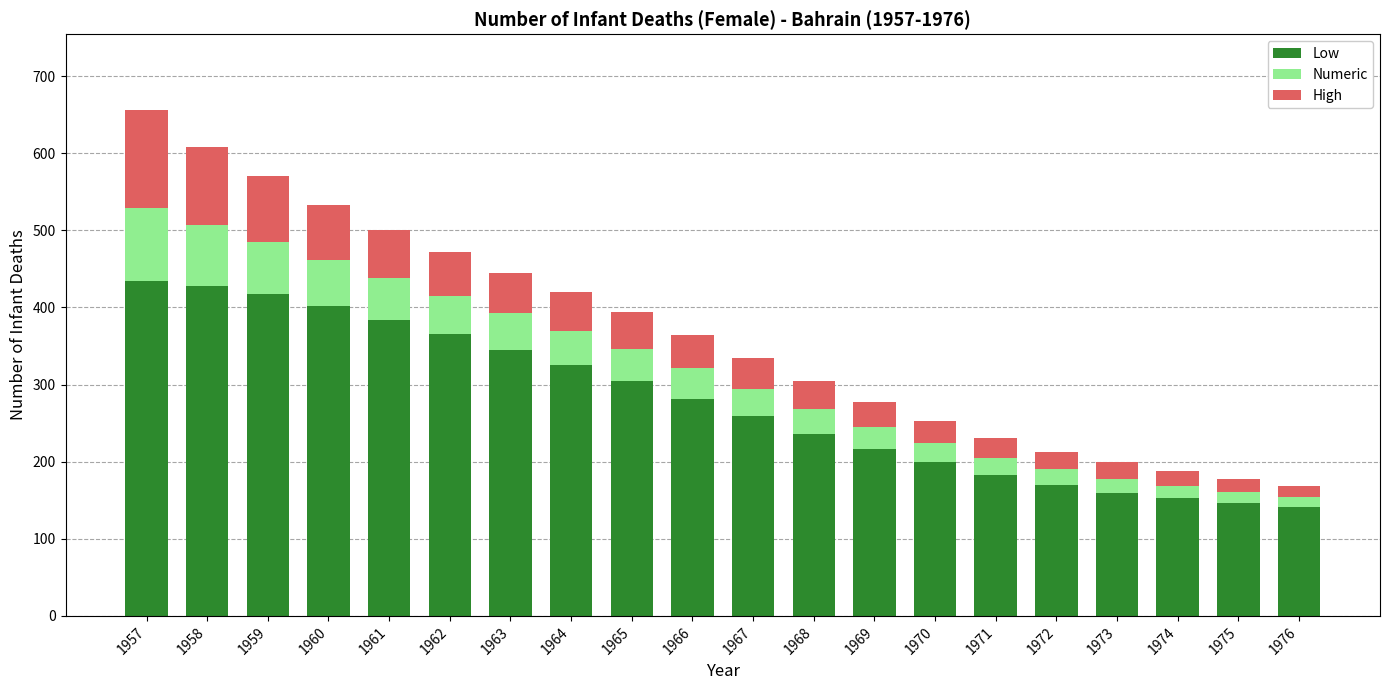

What is the minimum value for Low?

141